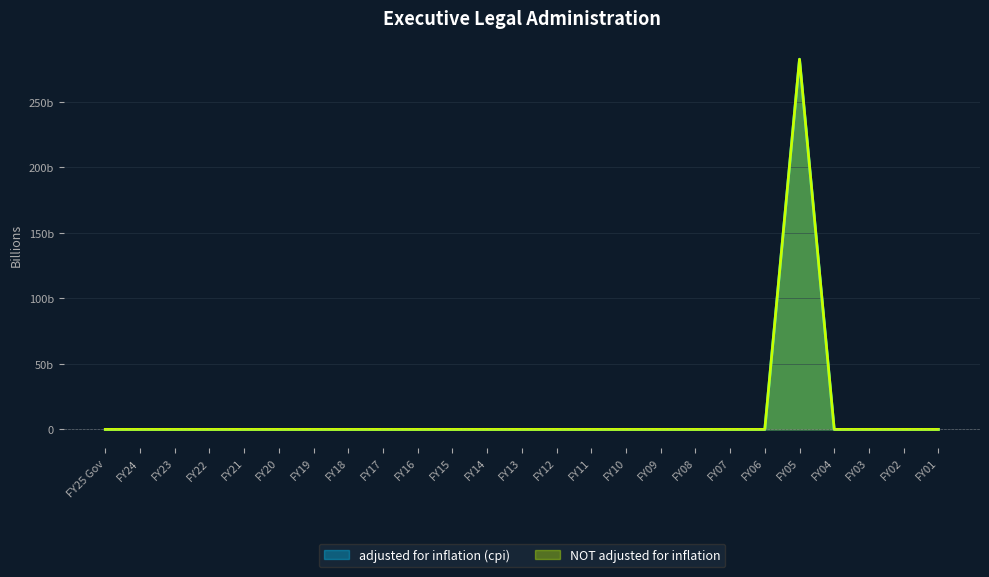

Is it true that NOT adjusted for inflation equals 0.0 at FY25 Gov?

True